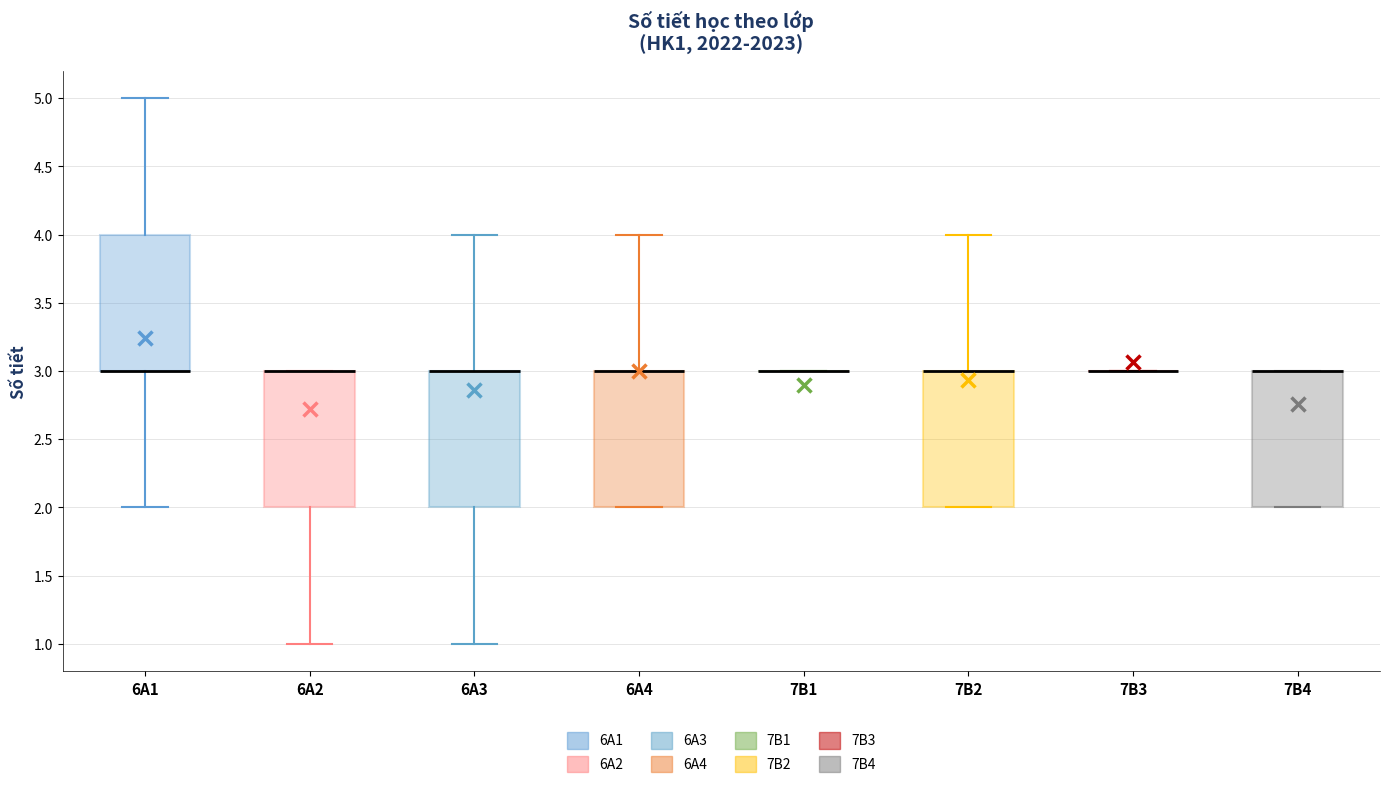

Reading left to right, transcribe this box plot: for each box, give where its median line is, the range the box spans, and where its two whiskers end, as read against the y-axis. The values are not printed on the chart, so give them approximately, as read against the axis.

6A1: median 3 (drawn on the box's lower edge), box 3 to 4, whiskers 2 to 5
6A2: median 3 (drawn on the box's upper edge), box 2 to 3, whiskers 1 to 3
6A3: median 3 (drawn on the box's upper edge), box 2 to 3, whiskers 1 to 4
6A4: median 3 (drawn on the box's upper edge), box 2 to 3, whiskers 2 to 4
7B1: box collapsed to a line at 3, whiskers 3 to 3
7B2: median 3 (drawn on the box's upper edge), box 2 to 3, whiskers 2 to 4
7B3: box collapsed to a line at 3, whiskers 3 to 3
7B4: median 3 (drawn on the box's upper edge), box 2 to 3, whiskers 2 to 3